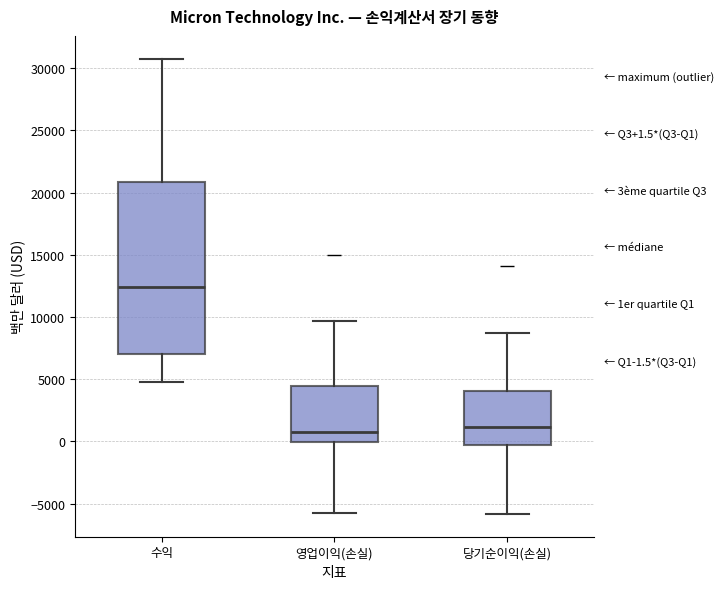

Which box's median line is the highest?

수익